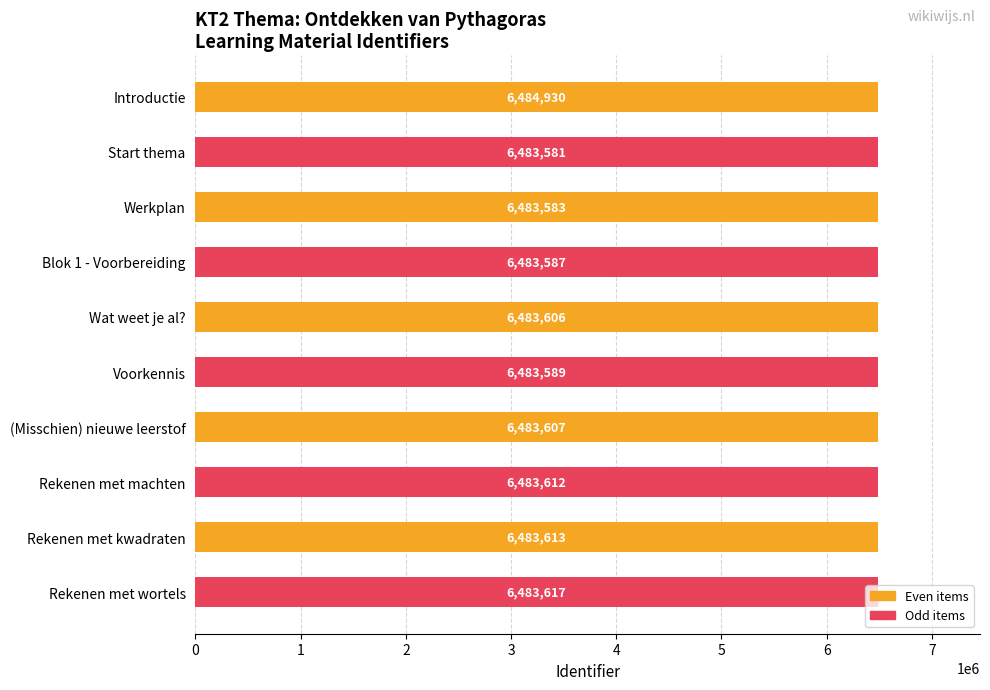

True or false: the data shows 6483607 at (Misschien) nieuwe leerstof.

True